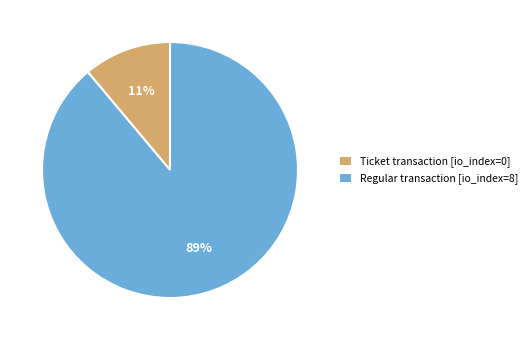

To the nearest percent, what is the difference between the largest and smallest slice percentages?

78%